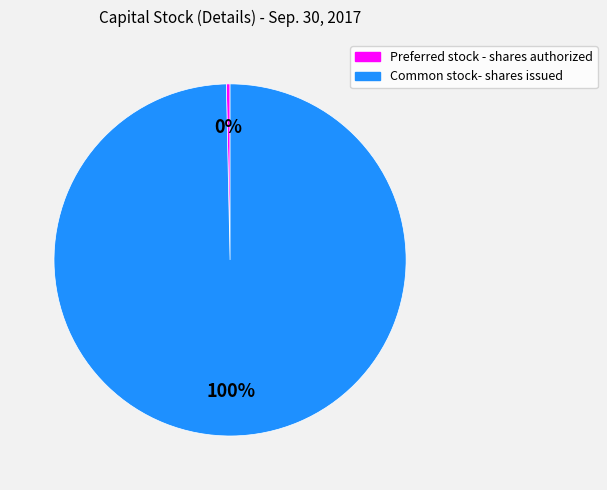

Which category has the smallest portion of the pie?

Preferred stock - shares authorized